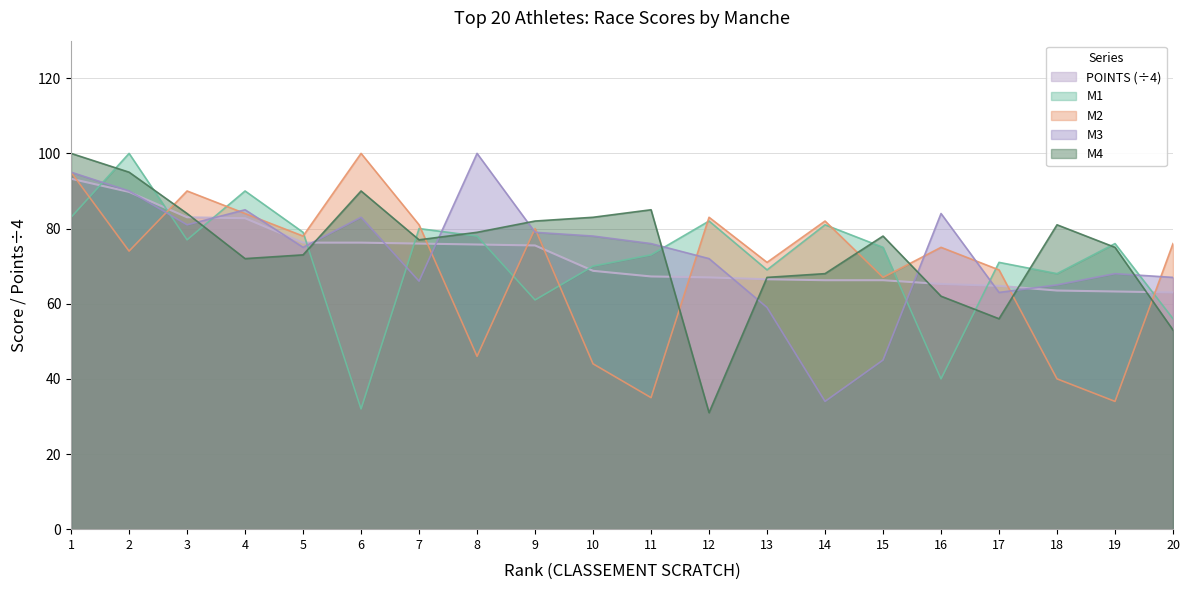

Where is M1 nearest to the value 66?

18